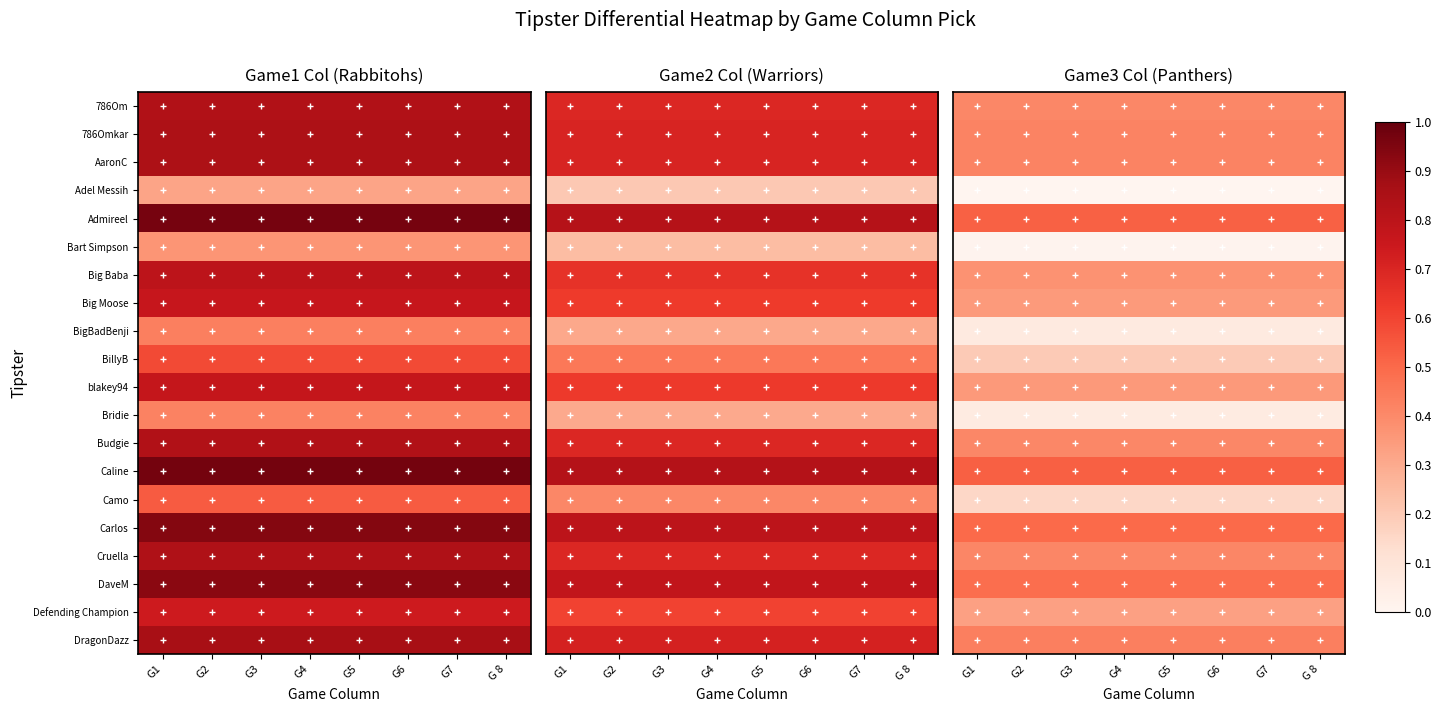

How many distinct data groups are displayed?

20